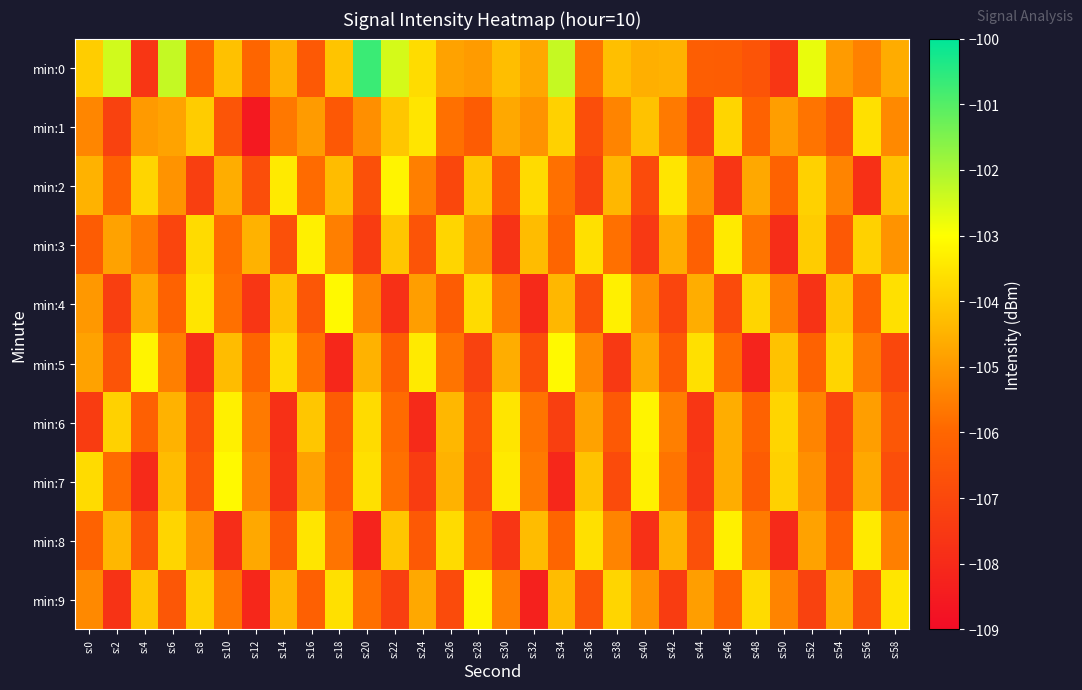

Which series has the largest total across all categories?

min:0